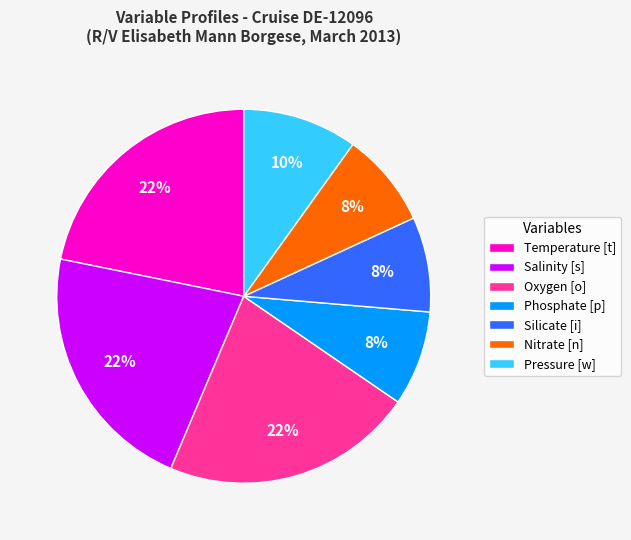

Is the sum of Phosphate [p] and Salinity [s] greater than half?

No